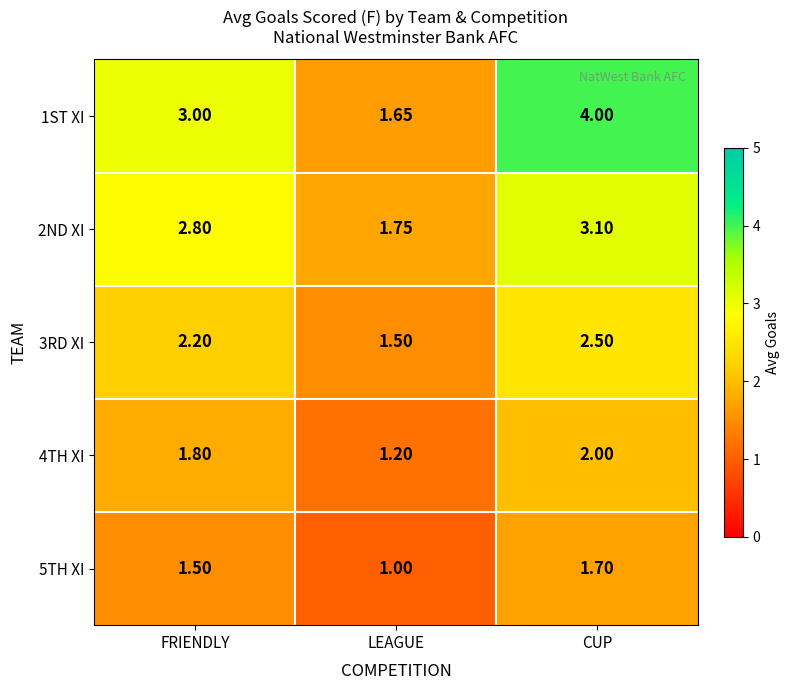

At which category does the chart reach its minimum across all series?

LEAGUE